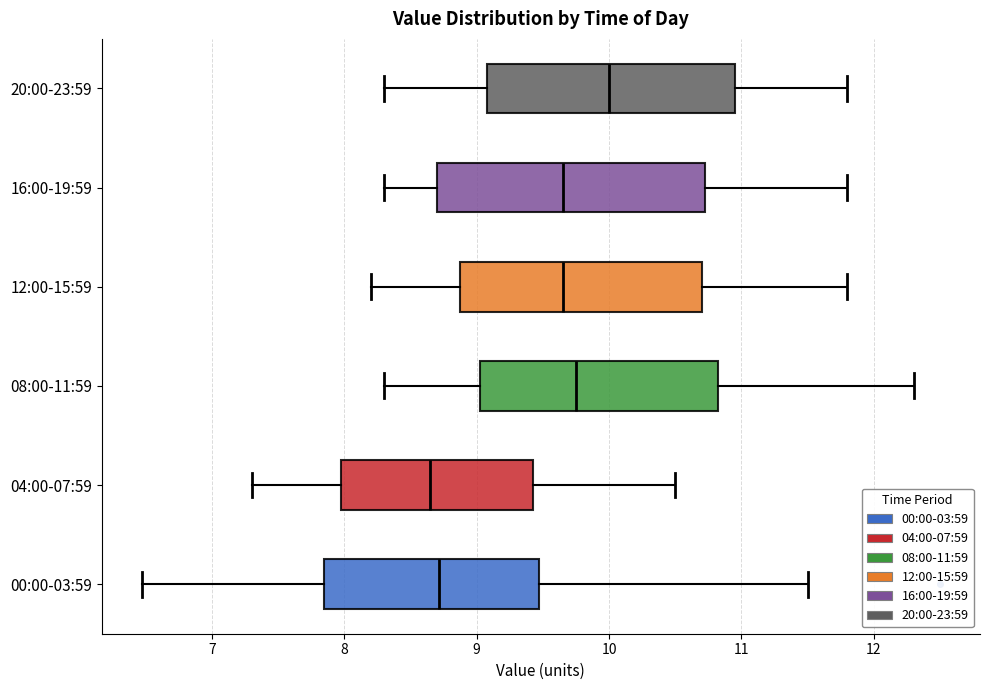

Which box has the furthest to the right median line?

20:00-23:59